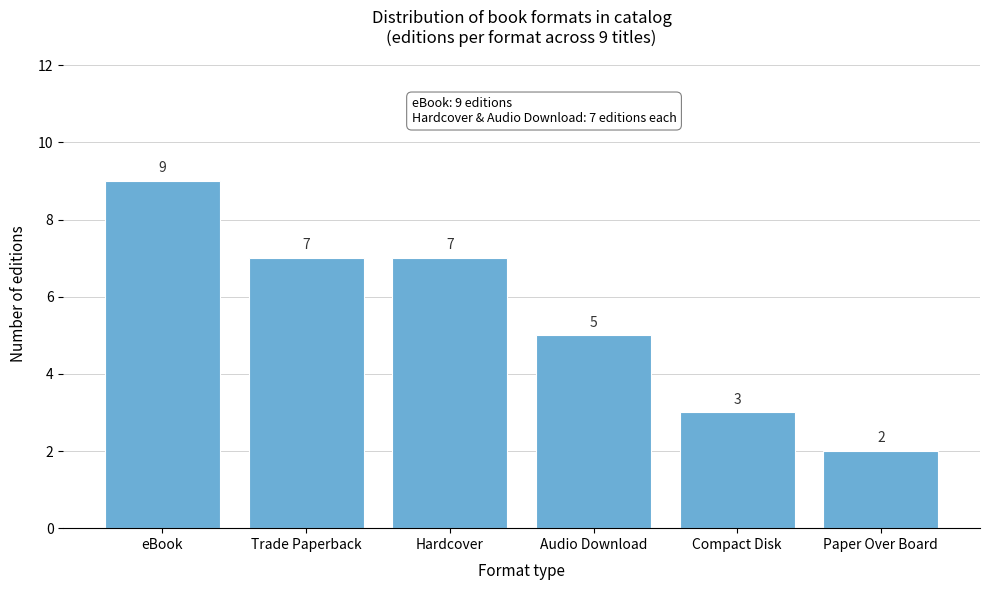

Reading right to left, transcribe all the data shown in this chart.

Paper Over Board=2	Compact Disk=3	Audio Download=5	Hardcover=7	Trade Paperback=7	eBook=9